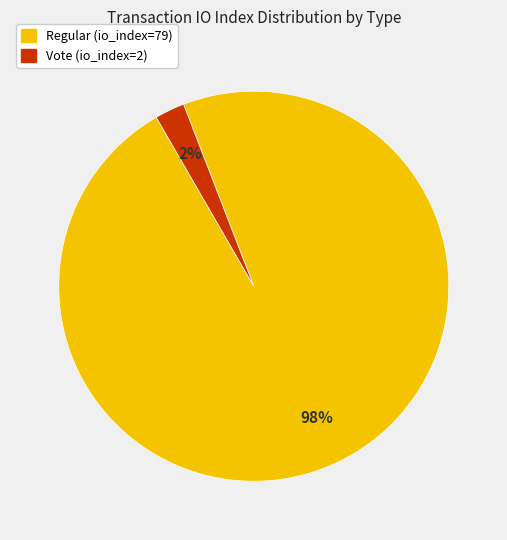

Between Vote (io_index=2) and Regular (io_index=79), which is larger?

Regular (io_index=79)